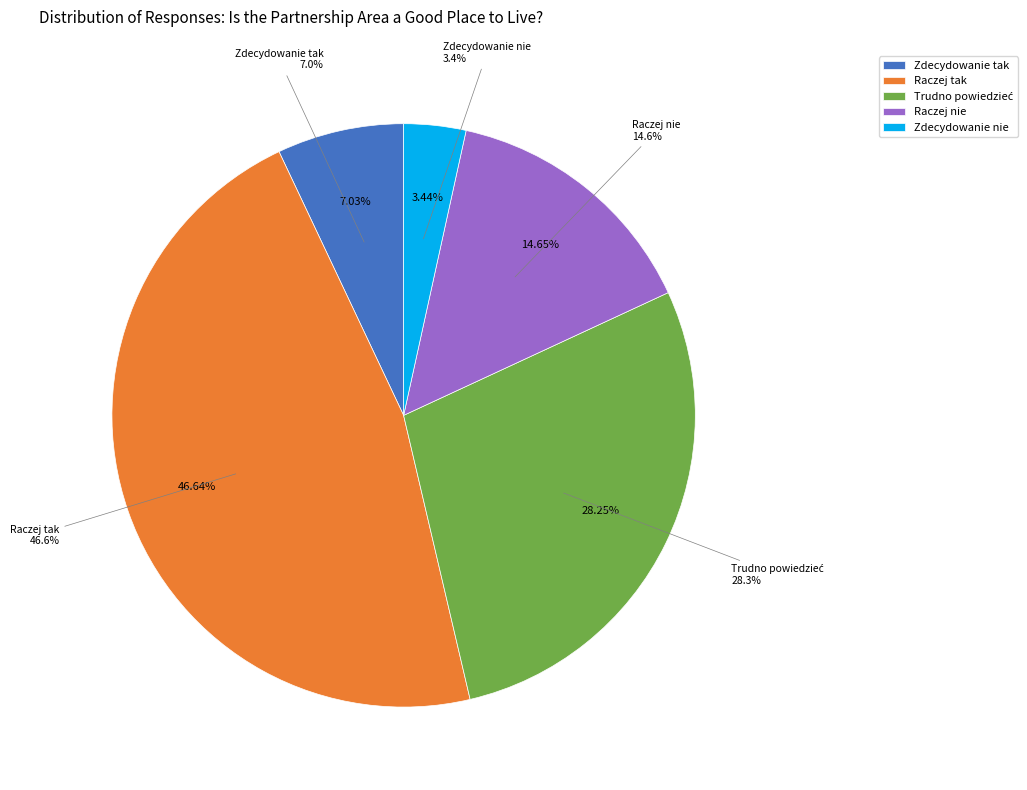

The Trudno powiedzieć slice represents 20% of the pie. True or false?

False